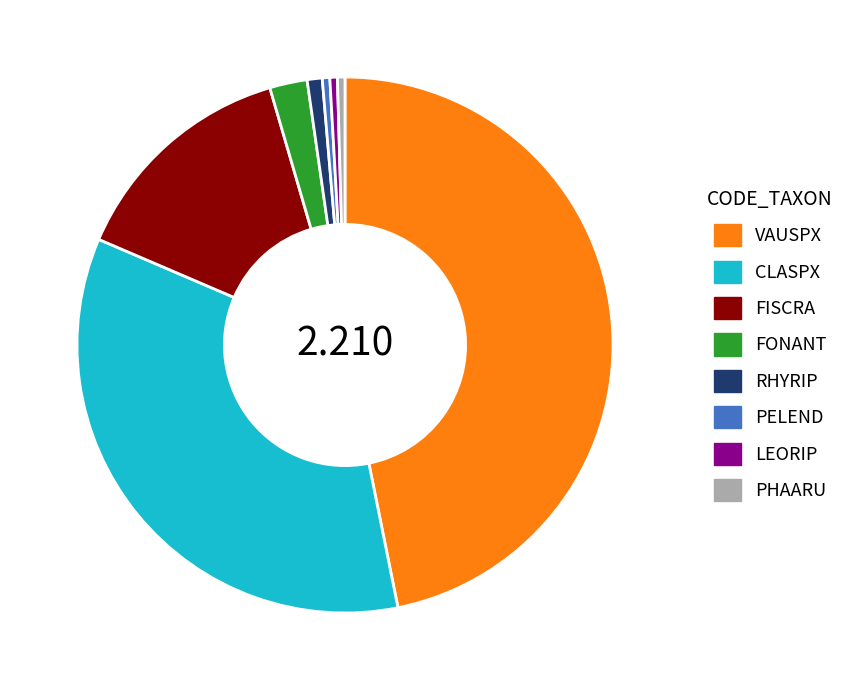

Combined, do VAUSPX and PHAARU account for over 50%?

No